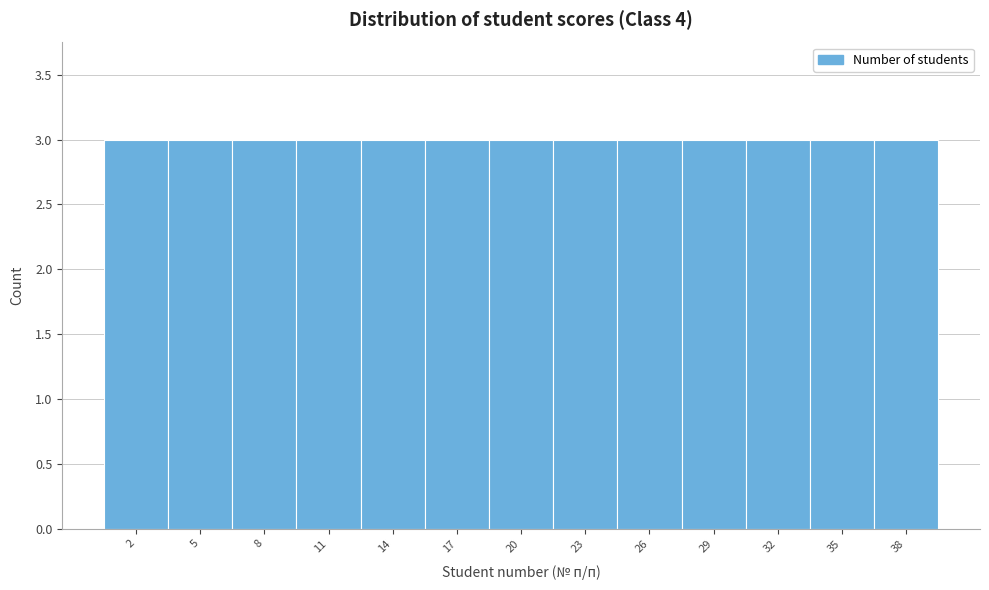

Reading left to right, list every bar in this chart as the range it spans on the x-axis followed by its height. The values are not printed on the chart, so give them approximately, as read against the axis.

0.5 to 3.5: 3
3.5 to 6.5: 3
6.5 to 9.5: 3
9.5 to 12.5: 3
12.5 to 15.5: 3
15.5 to 18.5: 3
18.5 to 21.5: 3
21.5 to 24.5: 3
24.5 to 27.5: 3
27.5 to 30.5: 3
30.5 to 33.5: 3
33.5 to 36.5: 3
36.5 to 39.5: 3